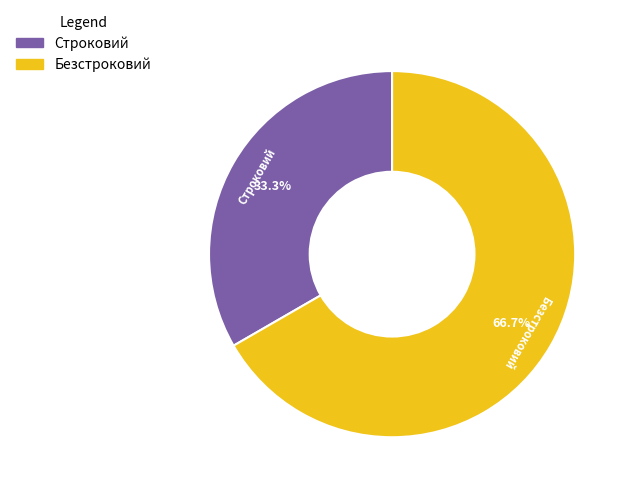

To the nearest percent, what is the average slice percentage?

50%